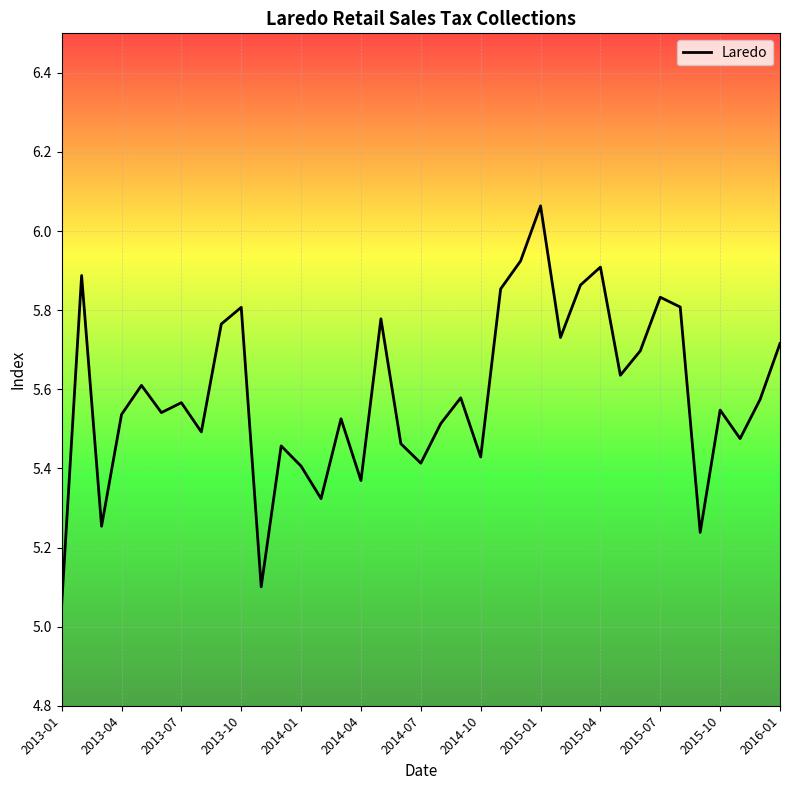

What is the difference between the maximum and minimum values?

1.0